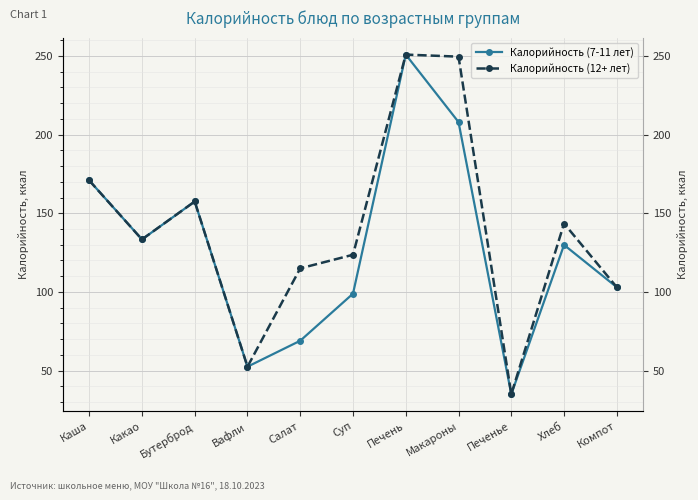

What is the label of the 2nd point from the right?

Хлеб